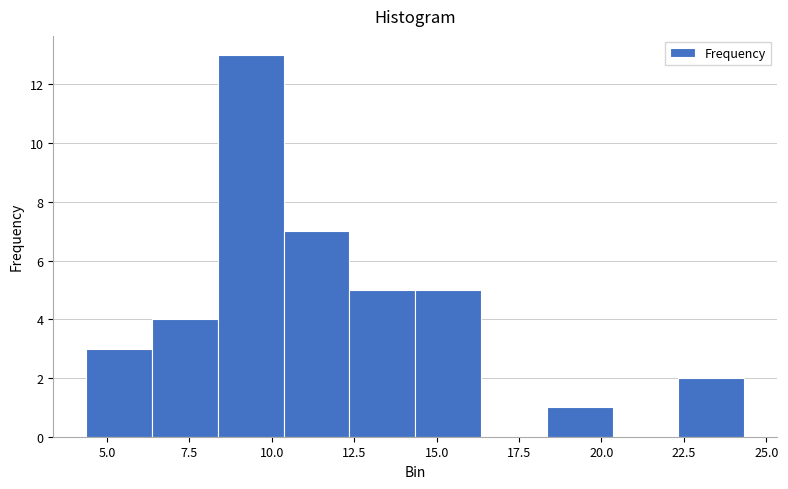

Around what value on the x-axis is the tallest bar? Give the approximate position of its centre, as read against the axis.

9.5